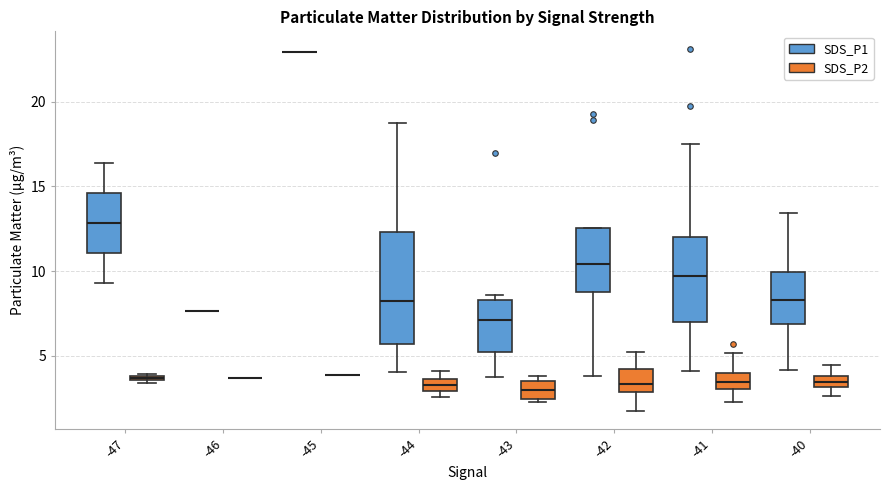

Comparing the boxes themselves (not the whiskers), which one is the tallest?

-44 (SDS_P1)